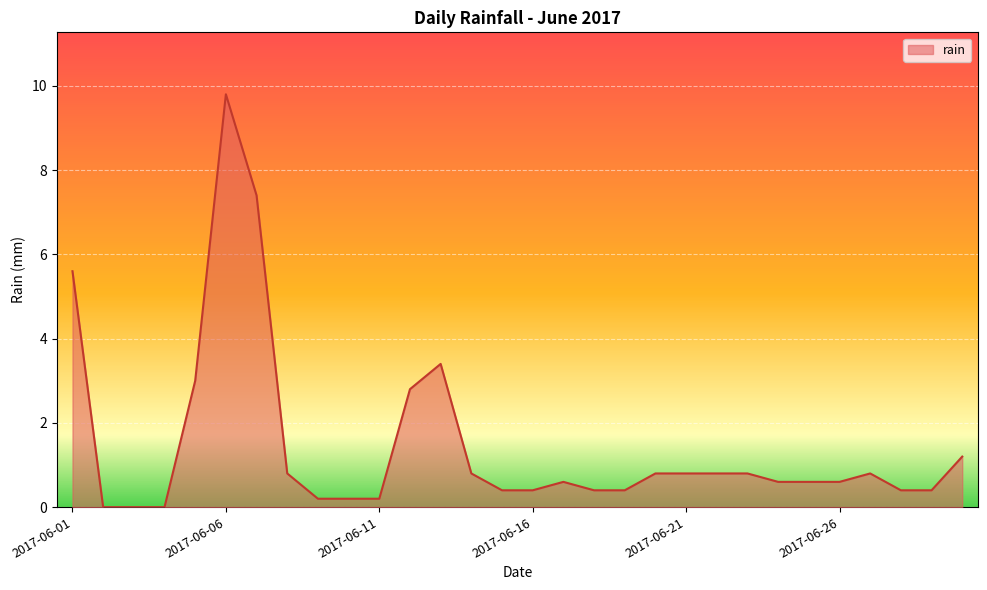

What is the difference between the maximum and minimum values?

9.8